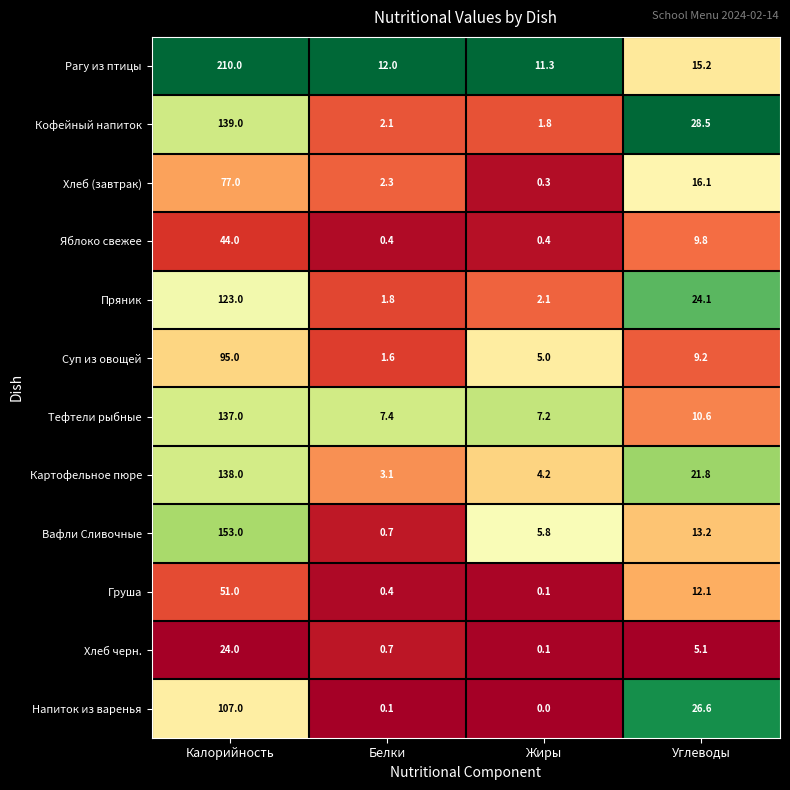

What is the minimum value for Кофейный напиток?

1.8